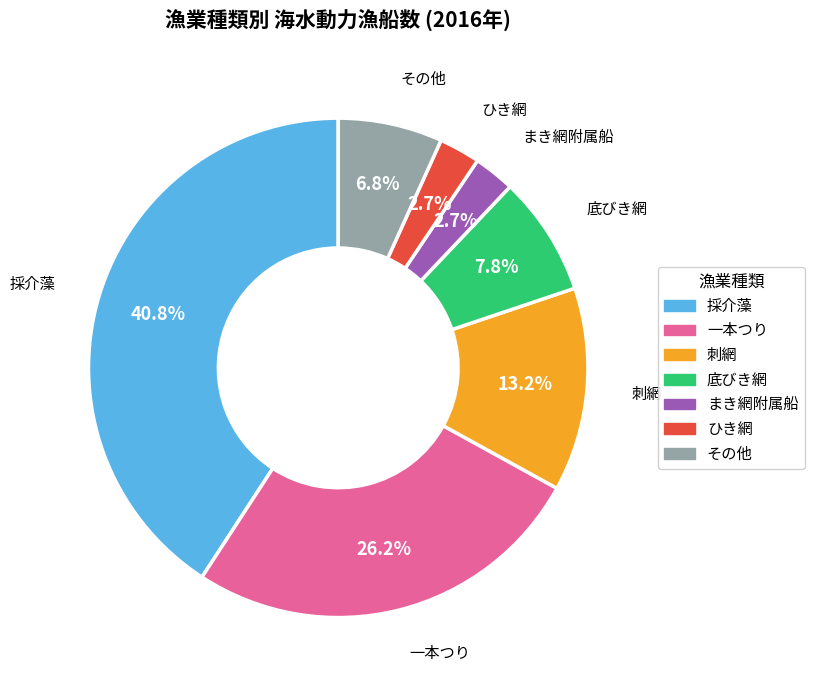

Is there any slice that represents more than half of the pie?

No